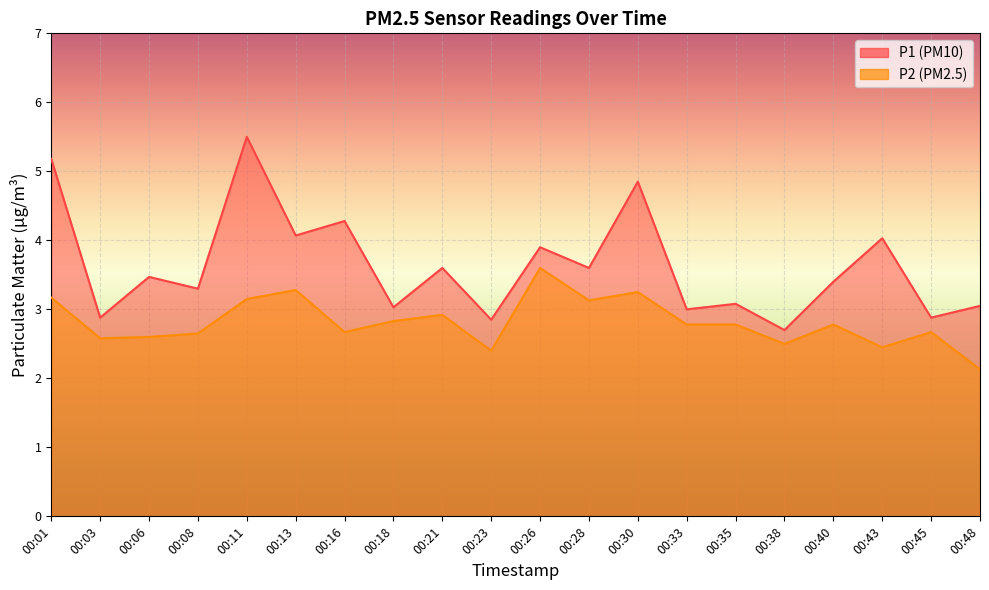

At how many categories does at least one series exceed 3?

15